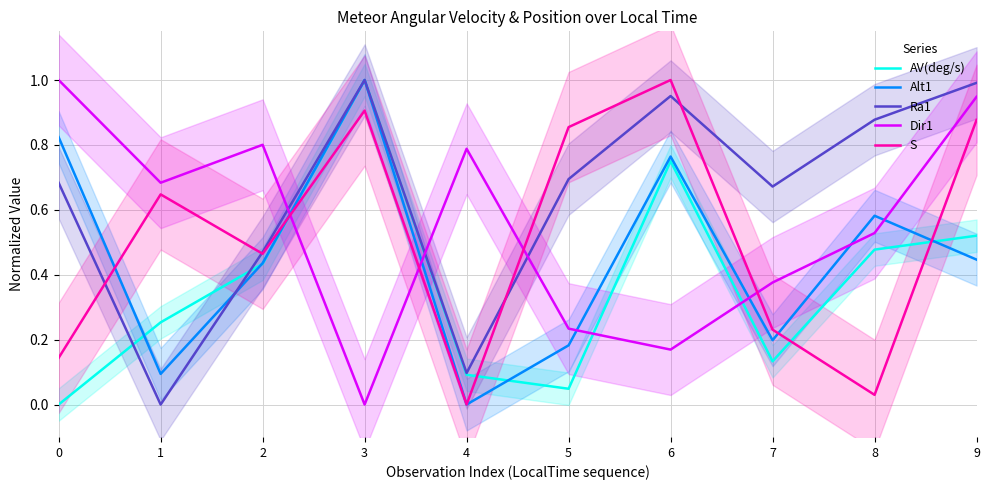

Between which two adjacent categories do Alt1 and S first intersect?

0 and 1